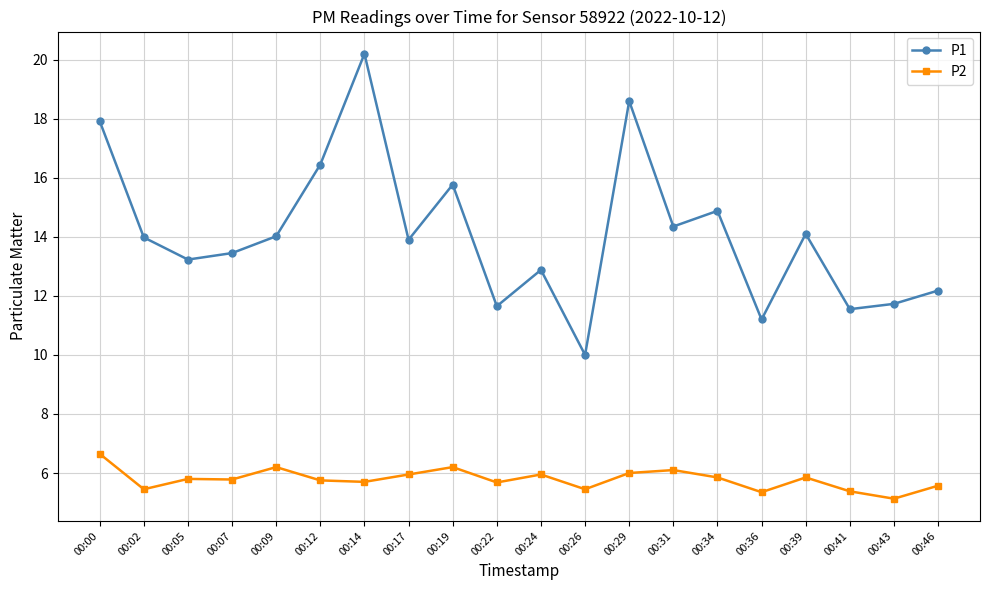

Between 00:02 and 00:14, which series saw the biggest shift?

P1